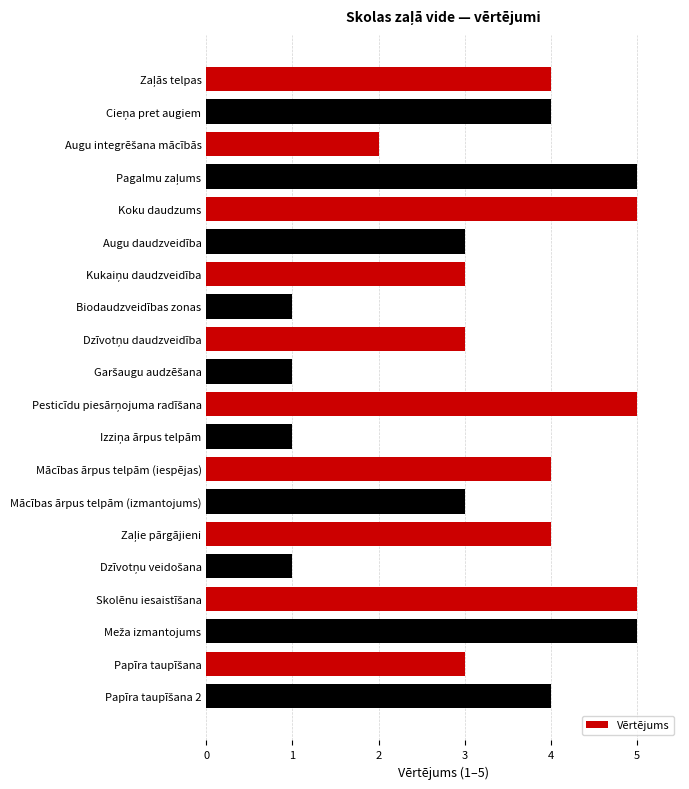

Reading top to bottom, transcribe all the data shown in this chart.

4	4	2	5	5	3	3	1	3	1	5	1	4	3	4	1	5	5	3	4